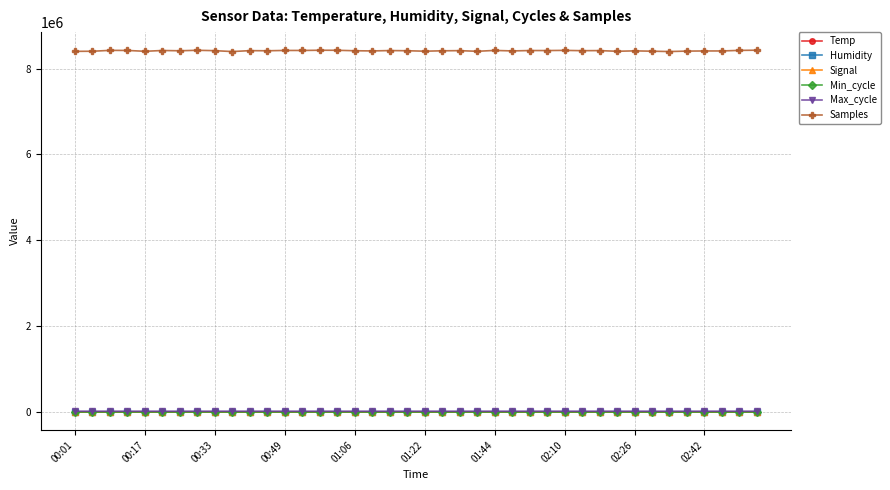

Which series has the widest spread of values?

Samples